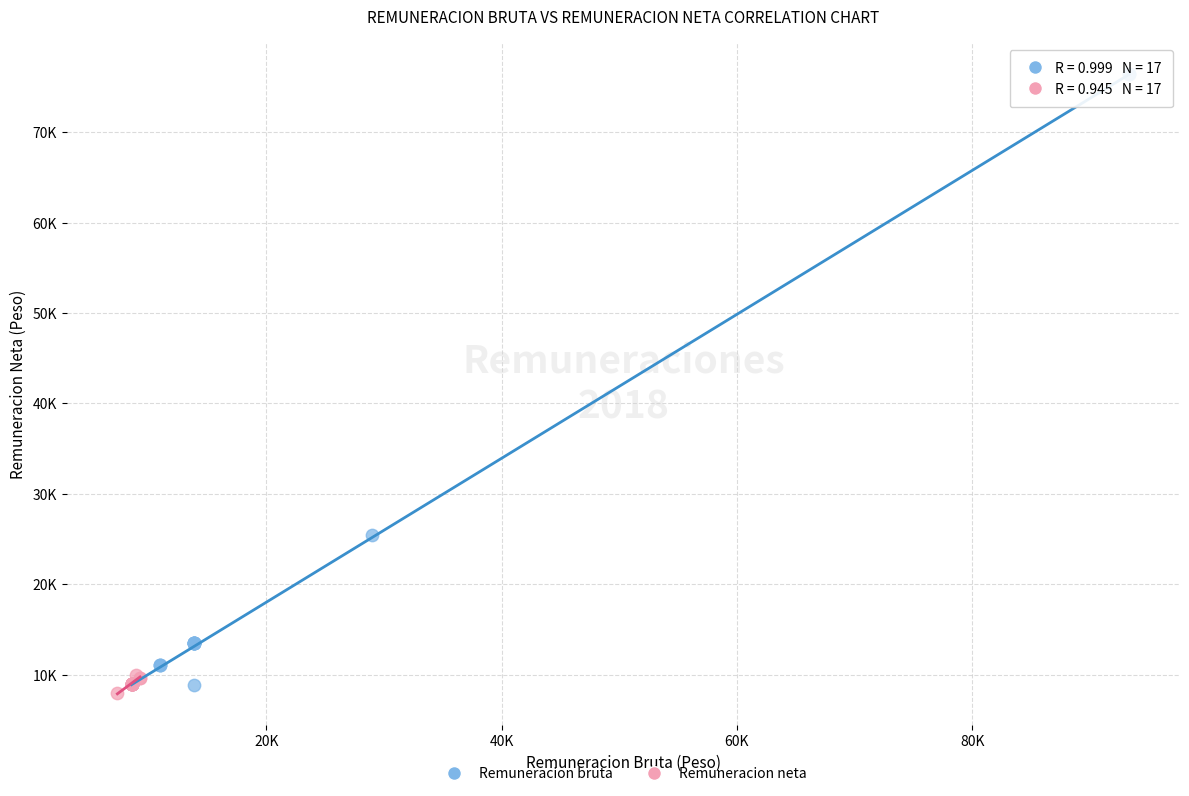

Which series reaches the minimum Y coordinate?

Remuneracion neta